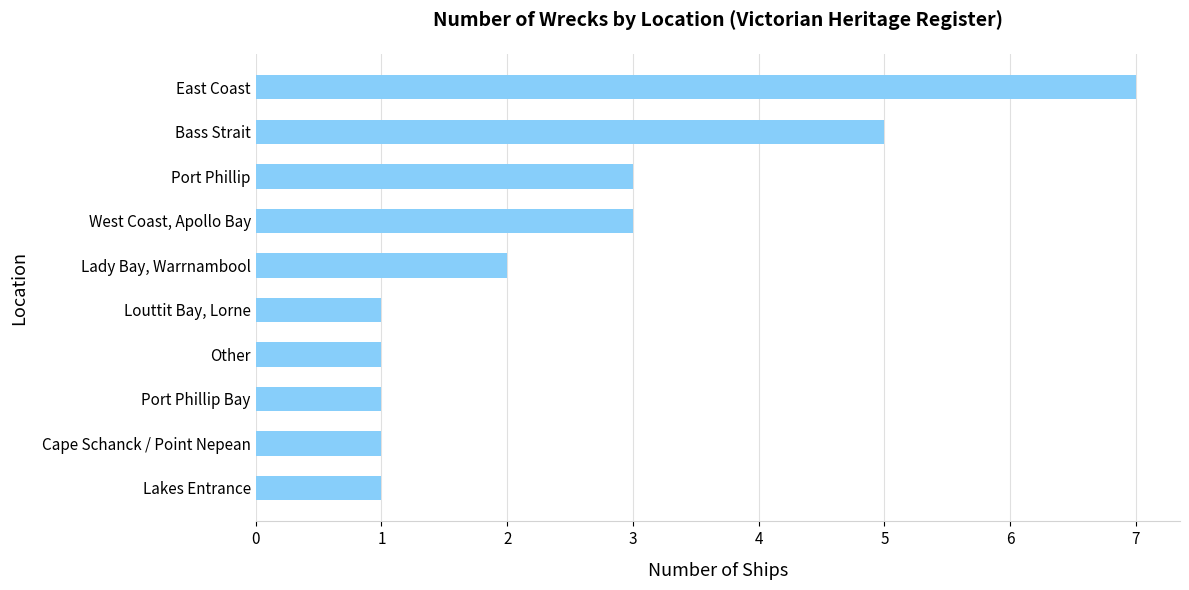

Between Lady Bay, Warrnambool and Port Phillip Bay, which is larger?

Lady Bay, Warrnambool